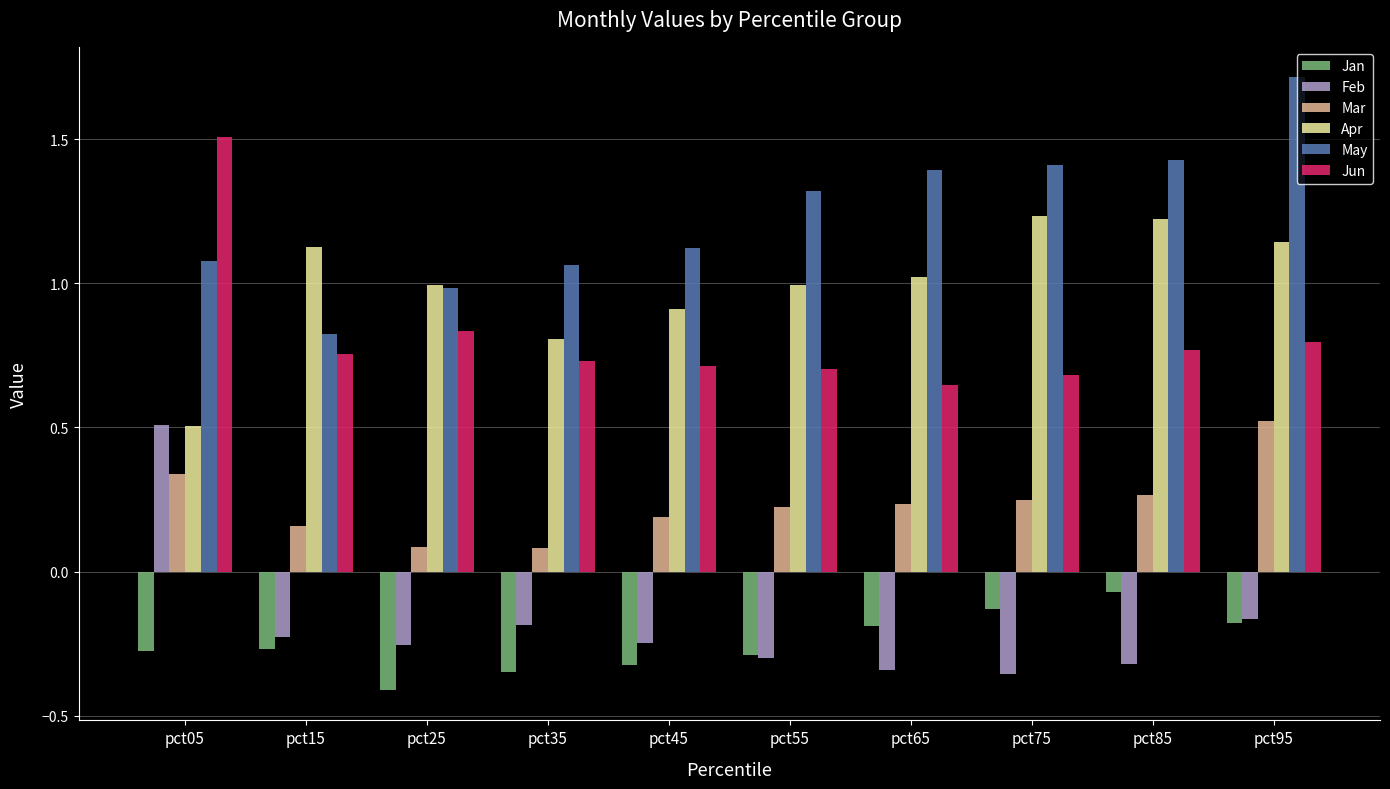

What is the spread (max minus min) of values at pct85?

1.7